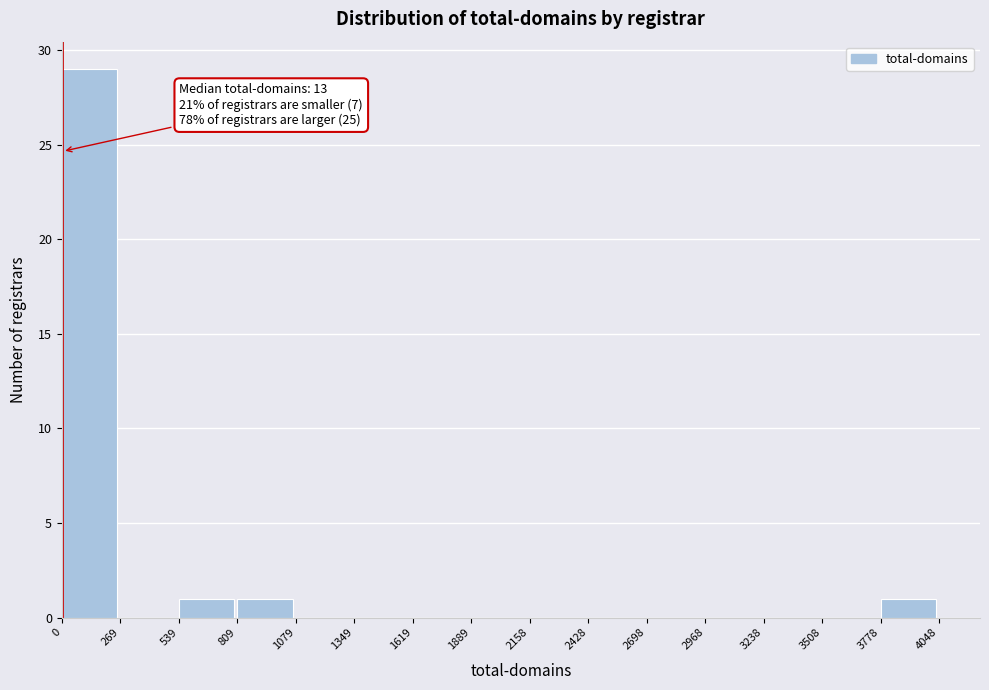

Which range on the x-axis has the tallest bar?

0 to 269